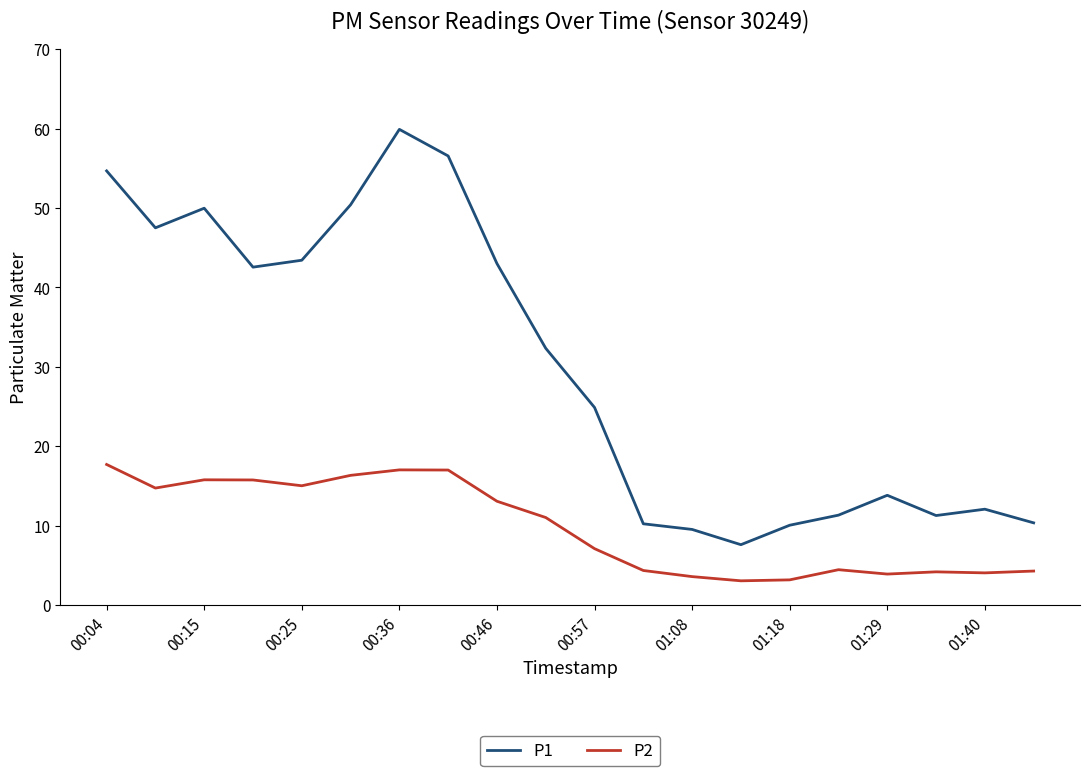

What is the difference between the maximum and minimum values in the P1 series?

52.3